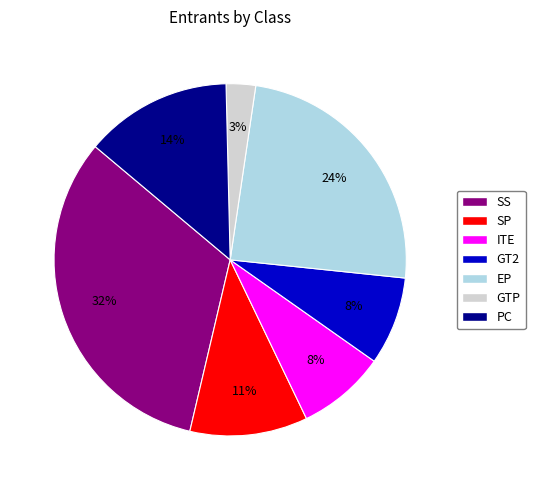

The SS slice represents 32% of the pie. True or false?

True